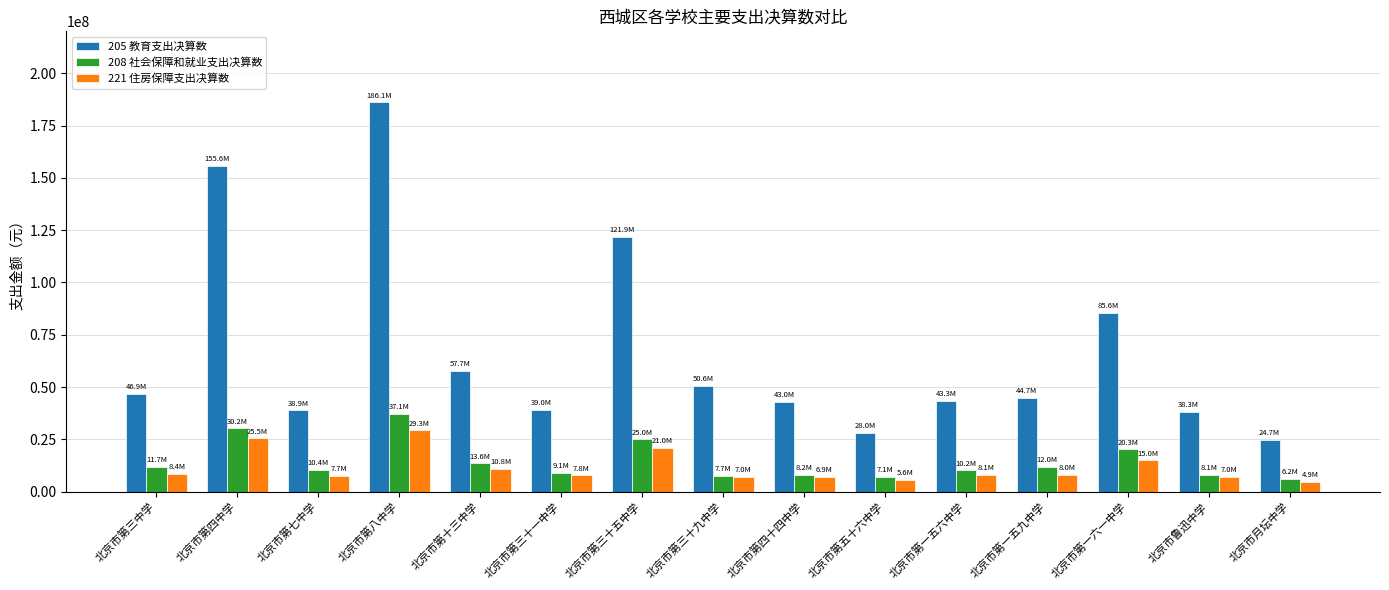

Which series has the largest range (max minus min)?

205 教育支出决算数